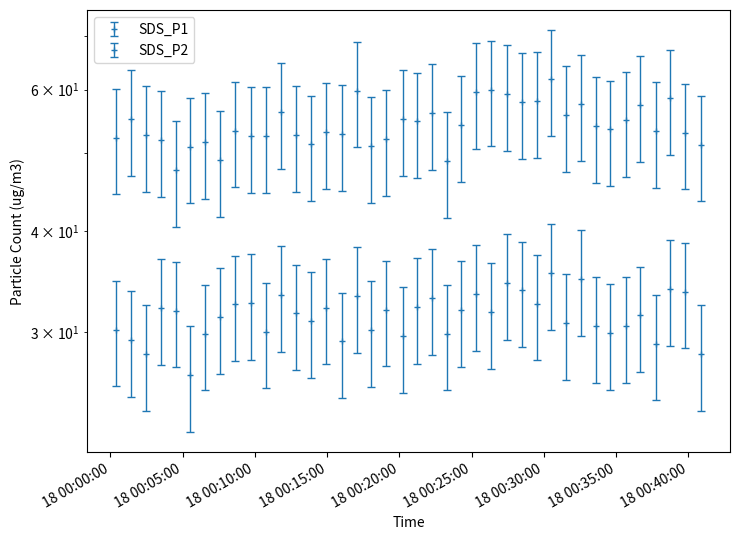

What is the label of the 1st point from the right?

2023/10/18 00:40:51